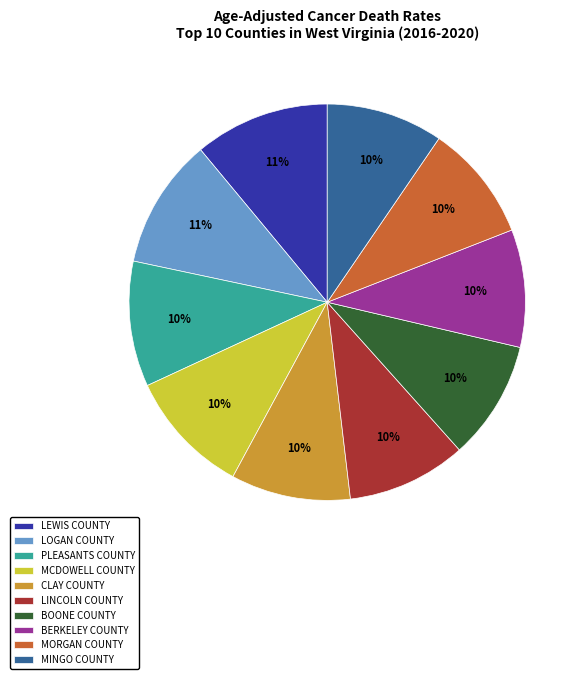

Between LOGAN COUNTY and MORGAN COUNTY, which is larger?

LOGAN COUNTY